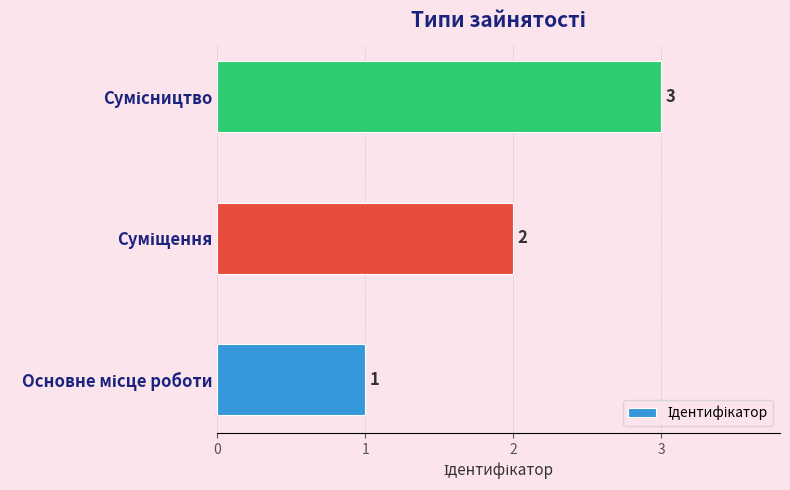

What is the smallest value displayed?

1